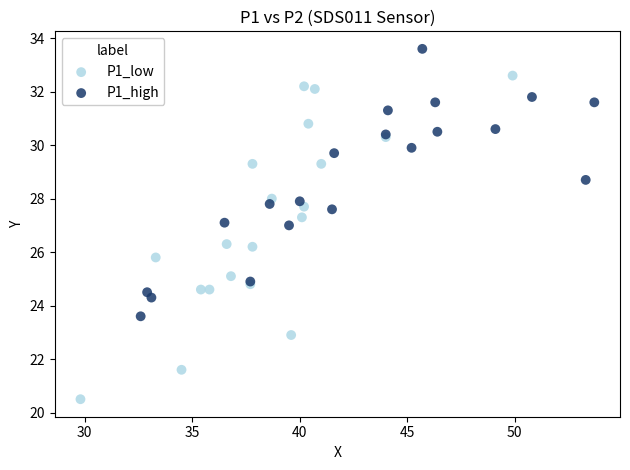

Which series reaches the minimum Y coordinate?

P1_low